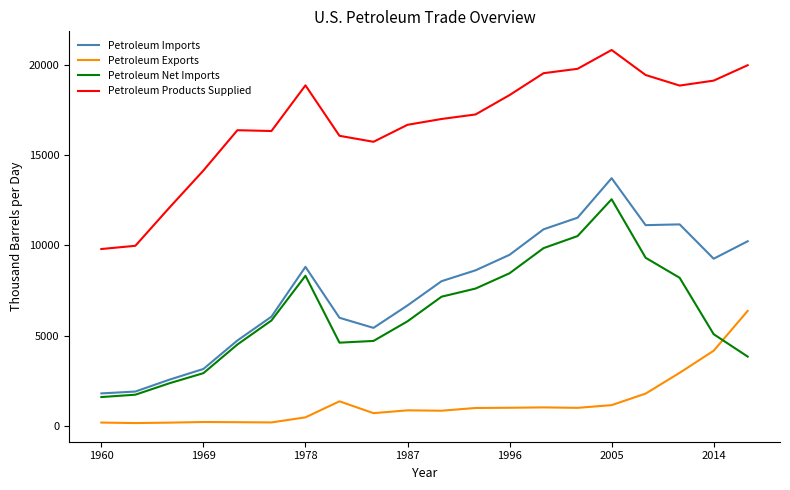

Rank the series by their maximum value, from highest to lowest.

Petroleum Products Supplied, Petroleum Imports, Petroleum Net Imports, Petroleum Exports